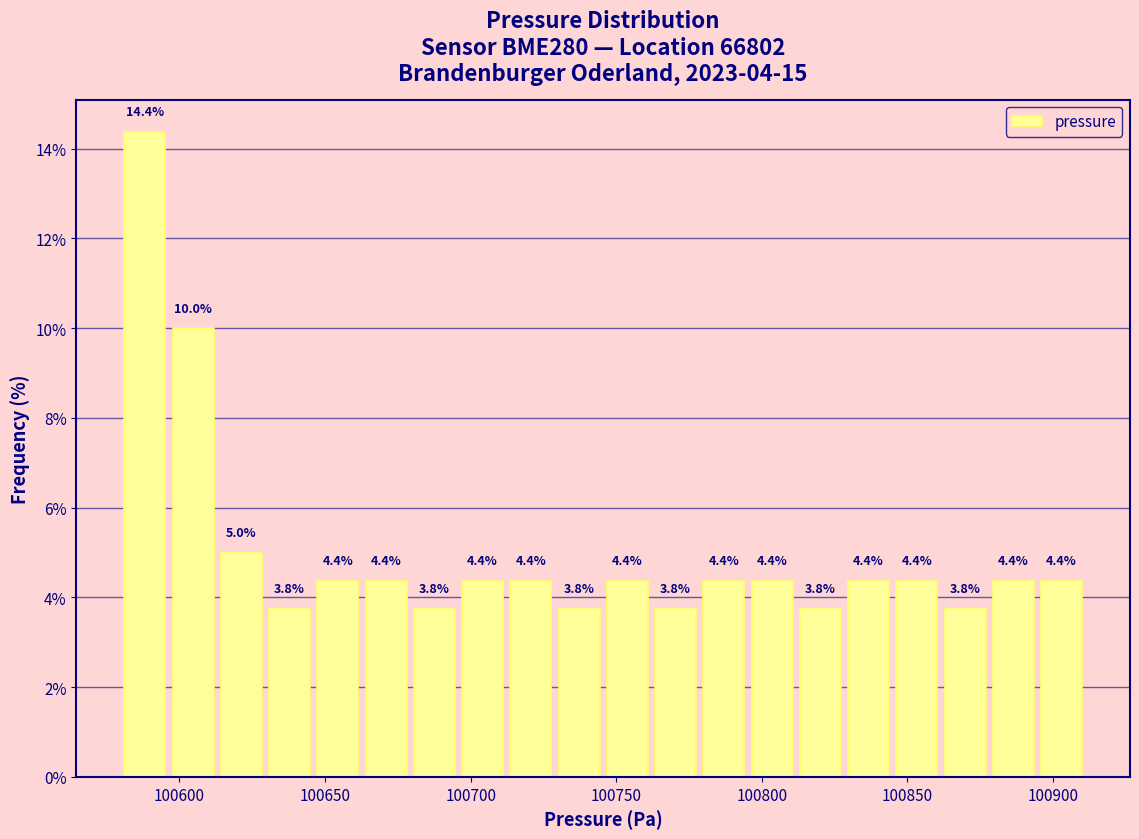

Around what value on the x-axis is the tallest bar? Give the approximate position of its centre, as read against the axis.

100590